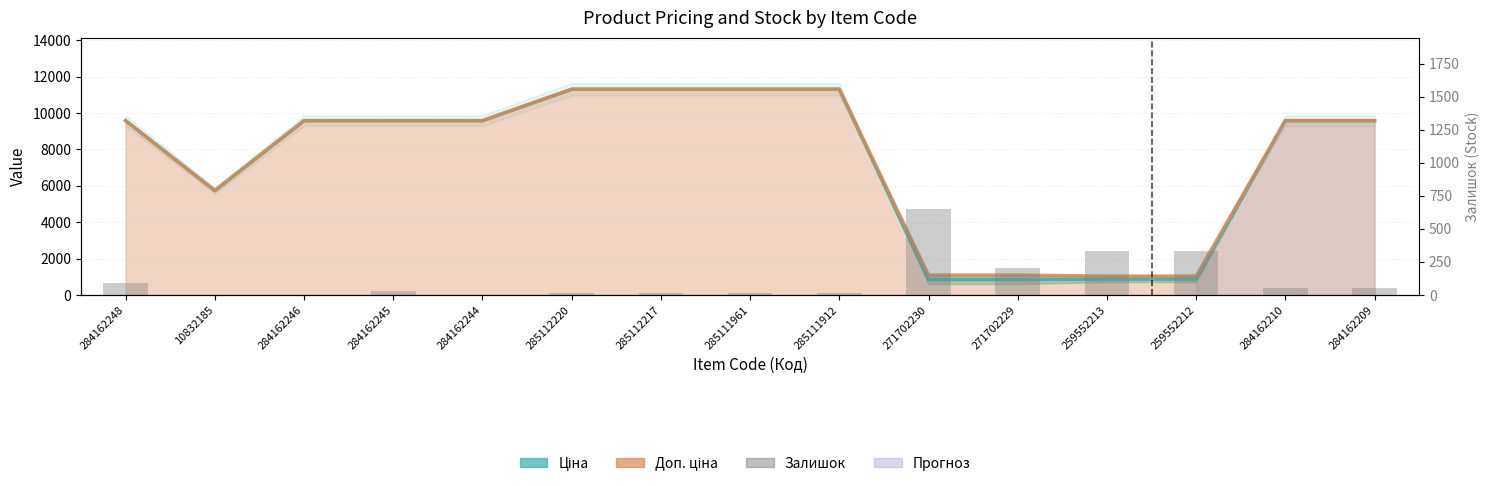

At which category is the sum across all series the highest?

285112220